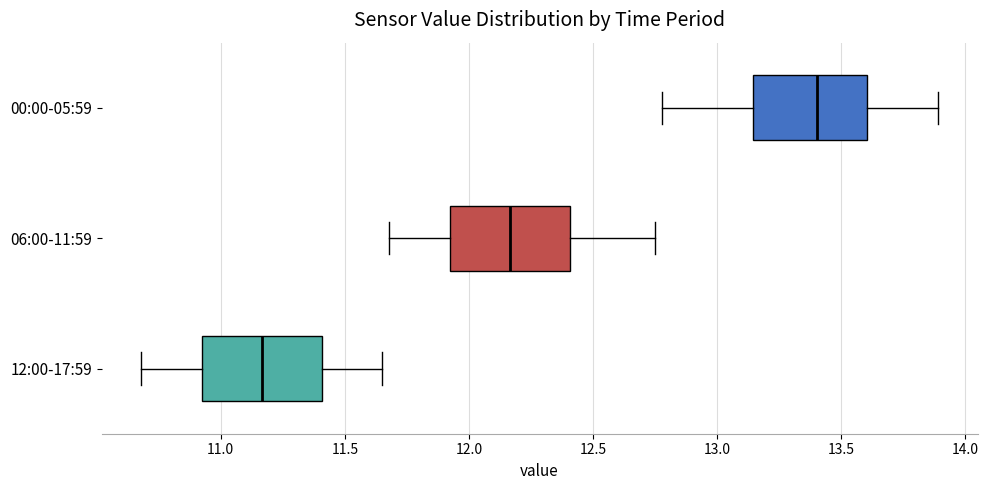

Reading bottom to top, read every box against the x-axis: the position of its median line, the range the box covers, and the ends of its whiskers. The values are not printed on the chart, so give them approximately, as read against the axis.

12:00-17:59: median 11.15, box 10.90 to 11.40, whiskers 10.70 to 11.65
06:00-11:59: median 12.15, box 11.90 to 12.40, whiskers 11.70 to 12.75
00:00-05:59: median 13.40, box 13.15 to 13.60, whiskers 12.80 to 13.90